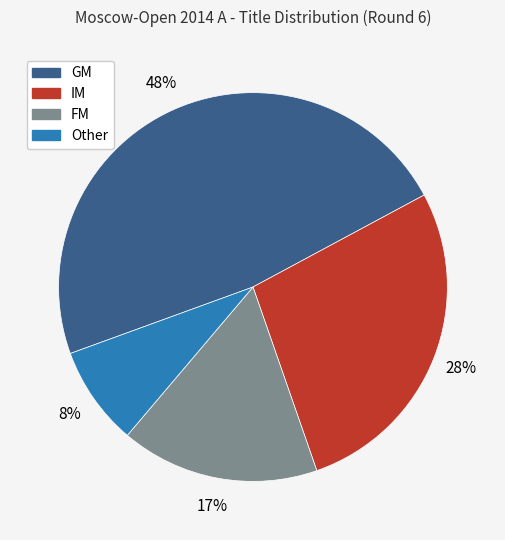

Is FM the majority of the pie?

No